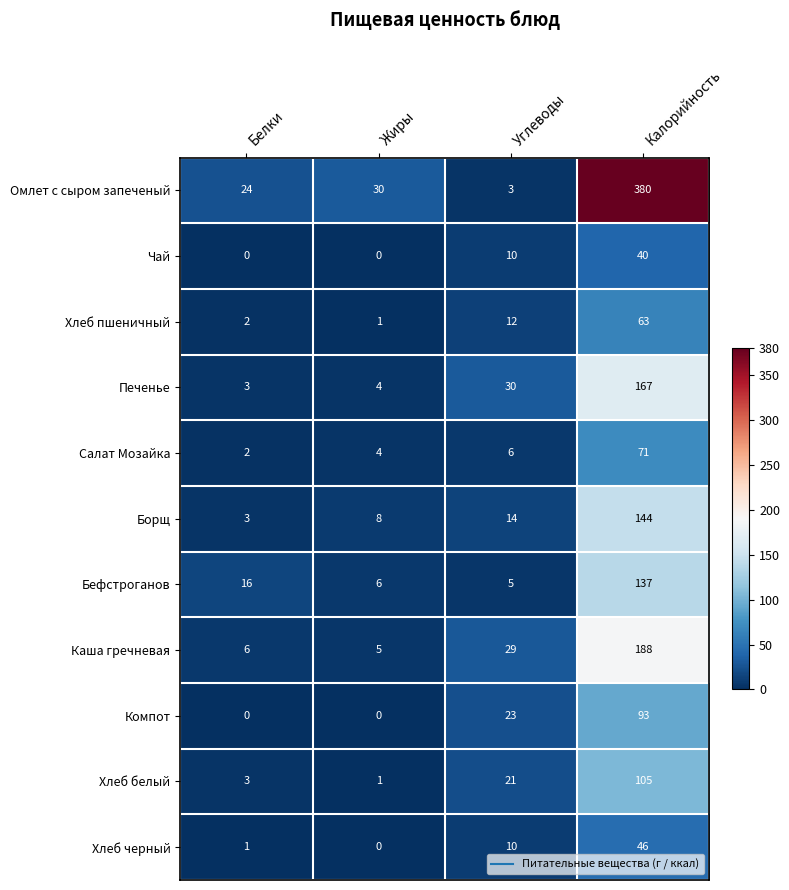

Which series has the widest spread of values?

Омлет с сыром запеченый